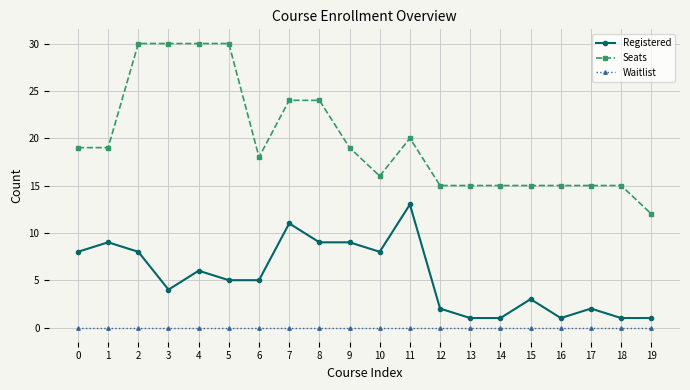

Rank the series by their maximum value, from lowest to highest.

Waitlist, Registered, Seats